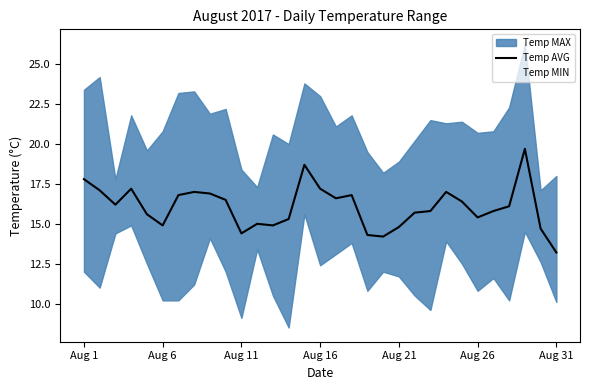

What is the value of the Temp AVG point at the 29th from the left?

19.7